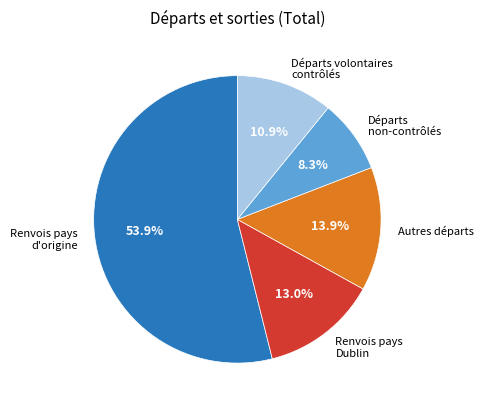

Combined, what portion of the pie is Renvois pays Dublin and Départs volontaires contrôlés?

23.9%